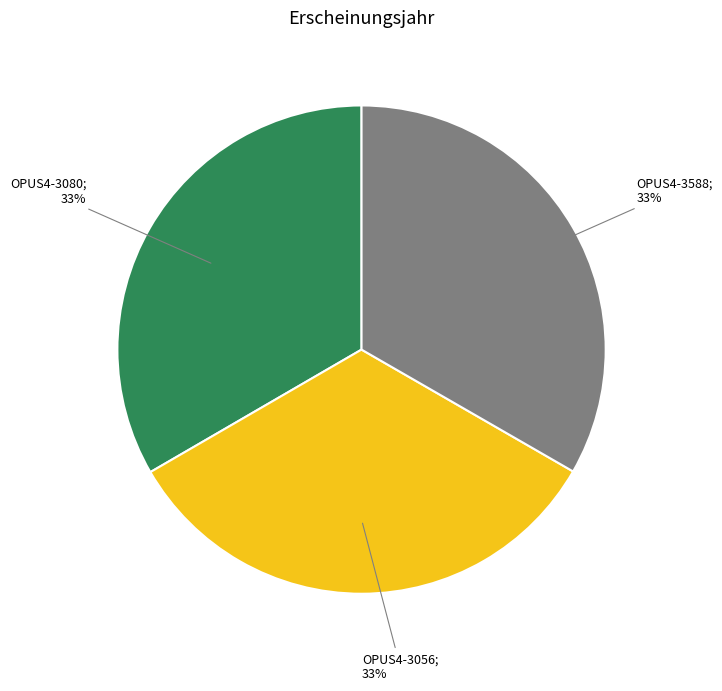

To the nearest percent, what is the average slice percentage?

33%